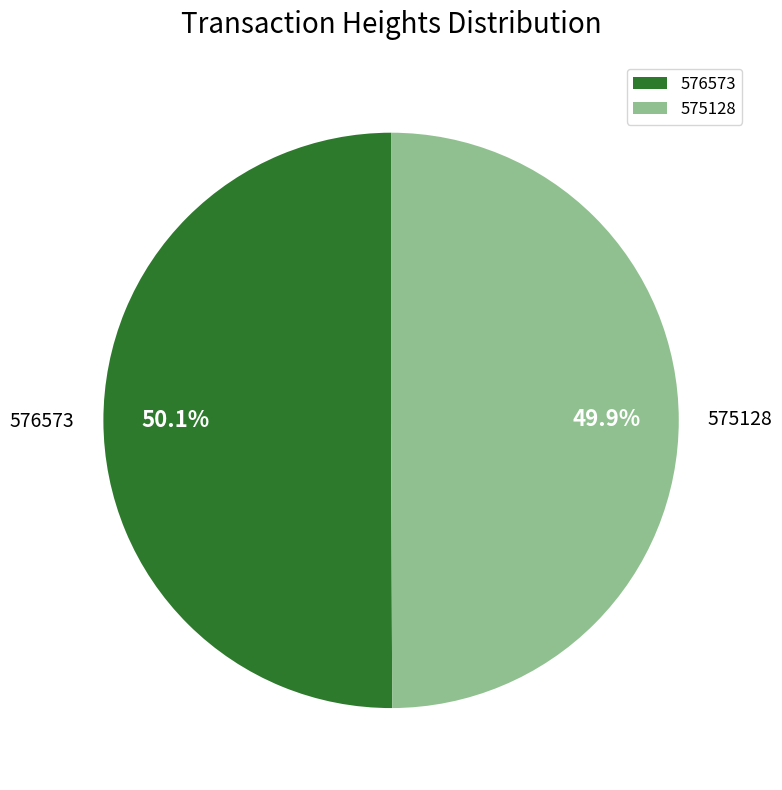

What percentage is NOT represented by 576573?

49.9%